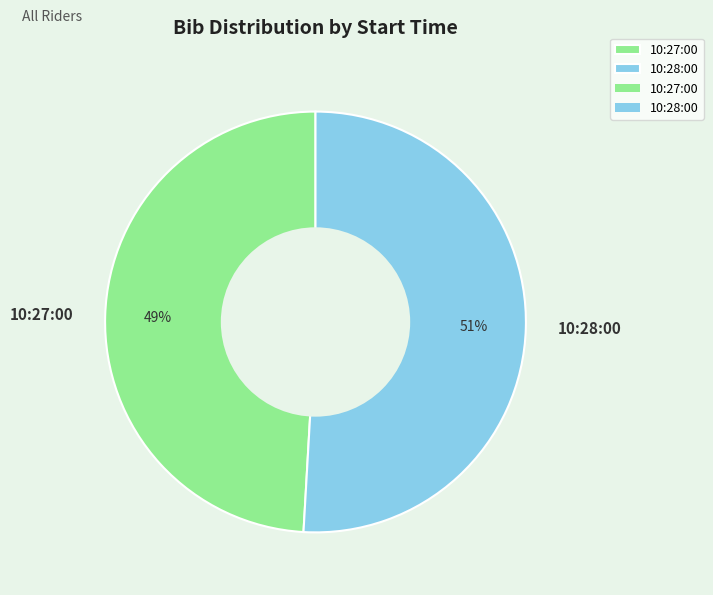

Rank the categories by value from lowest to highest.

10:27:00, 10:28:00